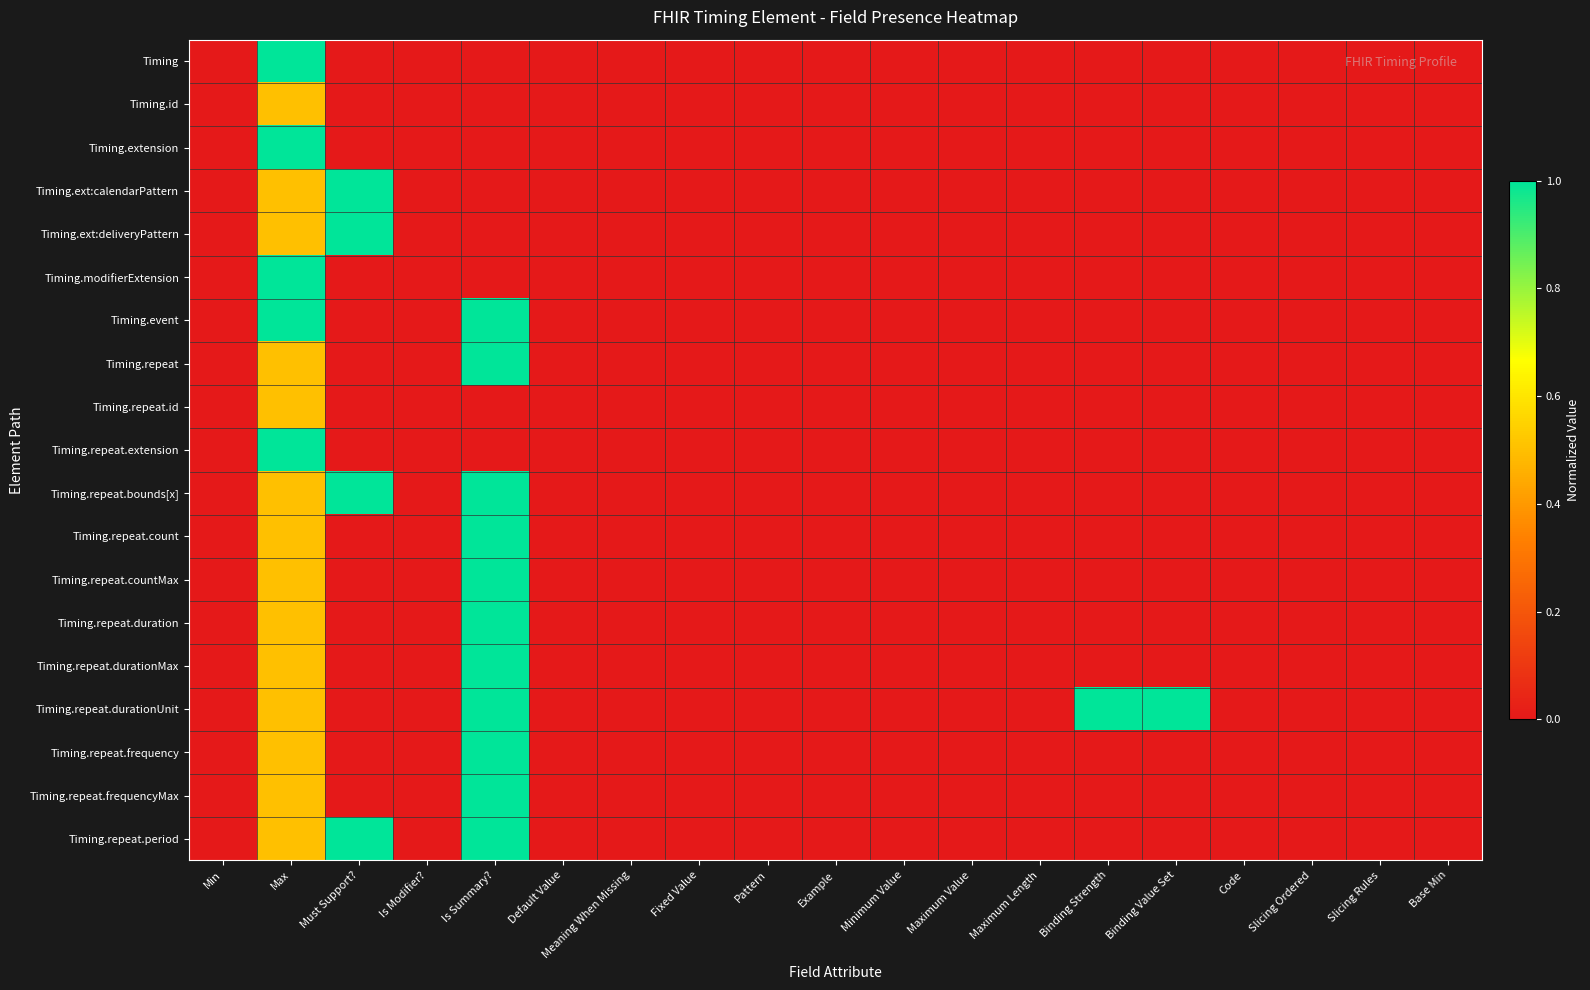

Reading left to right, extract all data points from this chart.

Timing: Min=0.0	Max=1.0	Must Support?=0.0	Is Modifier?=0.0	Is Summary?=0.0	Default Value=0.0	Meaning When Missing=0.0	Fixed Value=0.0	Pattern=0.0	Example=0.0	Minimum Value=0.0	Maximum Value=0.0	Maximum Length=0.0	Binding Strength=0.0	Binding Value Set=0.0	Code=0.0	Slicing Ordered=0.0	Slicing Rules=0.0	Base Min=0.0
Timing.id: Min=0.0	Max=0.5	Must Support?=0.0	Is Modifier?=0.0	Is Summary?=0.0	Default Value=0.0	Meaning When Missing=0.0	Fixed Value=0.0	Pattern=0.0	Example=0.0	Minimum Value=0.0	Maximum Value=0.0	Maximum Length=0.0	Binding Strength=0.0	Binding Value Set=0.0	Code=0.0	Slicing Ordered=0.0	Slicing Rules=0.0	Base Min=0.0
Timing.extension: Min=0.0	Max=1.0	Must Support?=0.0	Is Modifier?=0.0	Is Summary?=0.0	Default Value=0.0	Meaning When Missing=0.0	Fixed Value=0.0	Pattern=0.0	Example=0.0	Minimum Value=0.0	Maximum Value=0.0	Maximum Length=0.0	Binding Strength=0.0	Binding Value Set=0.0	Code=0.0	Slicing Ordered=0.0	Slicing Rules=0.0	Base Min=0.0
Timing.ext:calendarPattern: Min=0.0	Max=0.5	Must Support?=1.0	Is Modifier?=0.0	Is Summary?=0.0	Default Value=0.0	Meaning When Missing=0.0	Fixed Value=0.0	Pattern=0.0	Example=0.0	Minimum Value=0.0	Maximum Value=0.0	Maximum Length=0.0	Binding Strength=0.0	Binding Value Set=0.0	Code=0.0	Slicing Ordered=0.0	Slicing Rules=0.0	Base Min=0.0
Timing.ext:deliveryPattern: Min=0.0	Max=0.5	Must Support?=1.0	Is Modifier?=0.0	Is Summary?=0.0	Default Value=0.0	Meaning When Missing=0.0	Fixed Value=0.0	Pattern=0.0	Example=0.0	Minimum Value=0.0	Maximum Value=0.0	Maximum Length=0.0	Binding Strength=0.0	Binding Value Set=0.0	Code=0.0	Slicing Ordered=0.0	Slicing Rules=0.0	Base Min=0.0
Timing.modifierExtension: Min=0.0	Max=1.0	Must Support?=0.0	Is Modifier?=0.0	Is Summary?=0.0	Default Value=0.0	Meaning When Missing=0.0	Fixed Value=0.0	Pattern=0.0	Example=0.0	Minimum Value=0.0	Maximum Value=0.0	Maximum Length=0.0	Binding Strength=0.0	Binding Value Set=0.0	Code=0.0	Slicing Ordered=0.0	Slicing Rules=0.0	Base Min=0.0
Timing.event: Min=0.0	Max=1.0	Must Support?=0.0	Is Modifier?=0.0	Is Summary?=1.0	Default Value=0.0	Meaning When Missing=0.0	Fixed Value=0.0	Pattern=0.0	Example=0.0	Minimum Value=0.0	Maximum Value=0.0	Maximum Length=0.0	Binding Strength=0.0	Binding Value Set=0.0	Code=0.0	Slicing Ordered=0.0	Slicing Rules=0.0	Base Min=0.0
Timing.repeat: Min=0.0	Max=0.5	Must Support?=0.0	Is Modifier?=0.0	Is Summary?=1.0	Default Value=0.0	Meaning When Missing=0.0	Fixed Value=0.0	Pattern=0.0	Example=0.0	Minimum Value=0.0	Maximum Value=0.0	Maximum Length=0.0	Binding Strength=0.0	Binding Value Set=0.0	Code=0.0	Slicing Ordered=0.0	Slicing Rules=0.0	Base Min=0.0
Timing.repeat.id: Min=0.0	Max=0.5	Must Support?=0.0	Is Modifier?=0.0	Is Summary?=0.0	Default Value=0.0	Meaning When Missing=0.0	Fixed Value=0.0	Pattern=0.0	Example=0.0	Minimum Value=0.0	Maximum Value=0.0	Maximum Length=0.0	Binding Strength=0.0	Binding Value Set=0.0	Code=0.0	Slicing Ordered=0.0	Slicing Rules=0.0	Base Min=0.0
Timing.repeat.extension: Min=0.0	Max=1.0	Must Support?=0.0	Is Modifier?=0.0	Is Summary?=0.0	Default Value=0.0	Meaning When Missing=0.0	Fixed Value=0.0	Pattern=0.0	Example=0.0	Minimum Value=0.0	Maximum Value=0.0	Maximum Length=0.0	Binding Strength=0.0	Binding Value Set=0.0	Code=0.0	Slicing Ordered=0.0	Slicing Rules=0.0	Base Min=0.0
Timing.repeat.bounds[x]: Min=0.0	Max=0.5	Must Support?=1.0	Is Modifier?=0.0	Is Summary?=1.0	Default Value=0.0	Meaning When Missing=0.0	Fixed Value=0.0	Pattern=0.0	Example=0.0	Minimum Value=0.0	Maximum Value=0.0	Maximum Length=0.0	Binding Strength=0.0	Binding Value Set=0.0	Code=0.0	Slicing Ordered=0.0	Slicing Rules=0.0	Base Min=0.0
Timing.repeat.count: Min=0.0	Max=0.5	Must Support?=0.0	Is Modifier?=0.0	Is Summary?=1.0	Default Value=0.0	Meaning When Missing=0.0	Fixed Value=0.0	Pattern=0.0	Example=0.0	Minimum Value=0.0	Maximum Value=0.0	Maximum Length=0.0	Binding Strength=0.0	Binding Value Set=0.0	Code=0.0	Slicing Ordered=0.0	Slicing Rules=0.0	Base Min=0.0
Timing.repeat.countMax: Min=0.0	Max=0.5	Must Support?=0.0	Is Modifier?=0.0	Is Summary?=1.0	Default Value=0.0	Meaning When Missing=0.0	Fixed Value=0.0	Pattern=0.0	Example=0.0	Minimum Value=0.0	Maximum Value=0.0	Maximum Length=0.0	Binding Strength=0.0	Binding Value Set=0.0	Code=0.0	Slicing Ordered=0.0	Slicing Rules=0.0	Base Min=0.0
Timing.repeat.duration: Min=0.0	Max=0.5	Must Support?=0.0	Is Modifier?=0.0	Is Summary?=1.0	Default Value=0.0	Meaning When Missing=0.0	Fixed Value=0.0	Pattern=0.0	Example=0.0	Minimum Value=0.0	Maximum Value=0.0	Maximum Length=0.0	Binding Strength=0.0	Binding Value Set=0.0	Code=0.0	Slicing Ordered=0.0	Slicing Rules=0.0	Base Min=0.0
Timing.repeat.durationMax: Min=0.0	Max=0.5	Must Support?=0.0	Is Modifier?=0.0	Is Summary?=1.0	Default Value=0.0	Meaning When Missing=0.0	Fixed Value=0.0	Pattern=0.0	Example=0.0	Minimum Value=0.0	Maximum Value=0.0	Maximum Length=0.0	Binding Strength=0.0	Binding Value Set=0.0	Code=0.0	Slicing Ordered=0.0	Slicing Rules=0.0	Base Min=0.0
Timing.repeat.durationUnit: Min=0.0	Max=0.5	Must Support?=0.0	Is Modifier?=0.0	Is Summary?=1.0	Default Value=0.0	Meaning When Missing=0.0	Fixed Value=0.0	Pattern=0.0	Example=0.0	Minimum Value=0.0	Maximum Value=0.0	Maximum Length=0.0	Binding Strength=1.0	Binding Value Set=1.0	Code=0.0	Slicing Ordered=0.0	Slicing Rules=0.0	Base Min=0.0
Timing.repeat.frequency: Min=0.0	Max=0.5	Must Support?=0.0	Is Modifier?=0.0	Is Summary?=1.0	Default Value=0.0	Meaning When Missing=0.0	Fixed Value=0.0	Pattern=0.0	Example=0.0	Minimum Value=0.0	Maximum Value=0.0	Maximum Length=0.0	Binding Strength=0.0	Binding Value Set=0.0	Code=0.0	Slicing Ordered=0.0	Slicing Rules=0.0	Base Min=0.0
Timing.repeat.frequencyMax: Min=0.0	Max=0.5	Must Support?=0.0	Is Modifier?=0.0	Is Summary?=1.0	Default Value=0.0	Meaning When Missing=0.0	Fixed Value=0.0	Pattern=0.0	Example=0.0	Minimum Value=0.0	Maximum Value=0.0	Maximum Length=0.0	Binding Strength=0.0	Binding Value Set=0.0	Code=0.0	Slicing Ordered=0.0	Slicing Rules=0.0	Base Min=0.0
Timing.repeat.period: Min=0.0	Max=0.5	Must Support?=1.0	Is Modifier?=0.0	Is Summary?=1.0	Default Value=0.0	Meaning When Missing=0.0	Fixed Value=0.0	Pattern=0.0	Example=0.0	Minimum Value=0.0	Maximum Value=0.0	Maximum Length=0.0	Binding Strength=0.0	Binding Value Set=0.0	Code=0.0	Slicing Ordered=0.0	Slicing Rules=0.0	Base Min=0.0